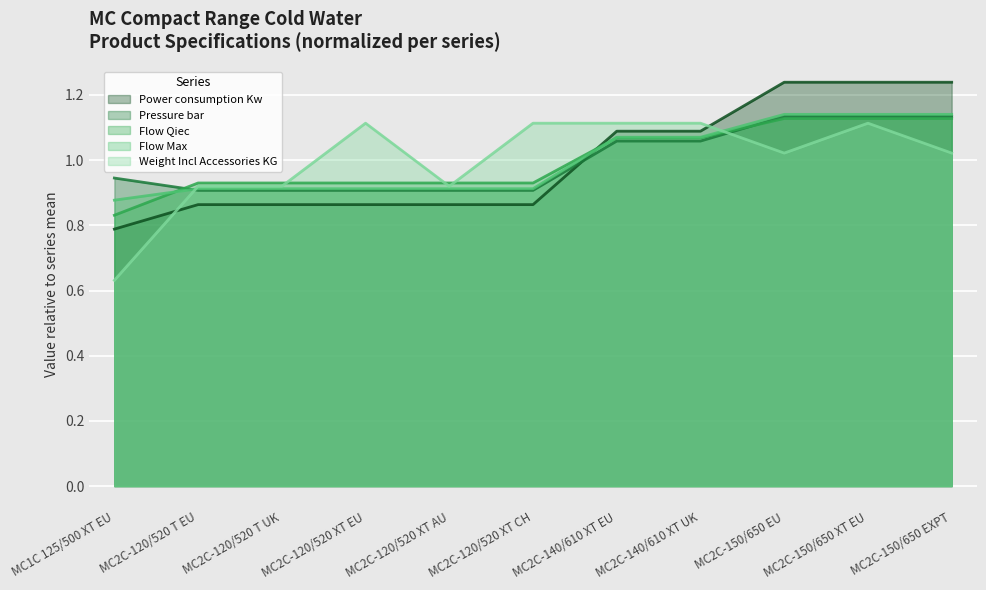

True or false: Power consumption Kw has more than 1 points higher than both neighbors.

False